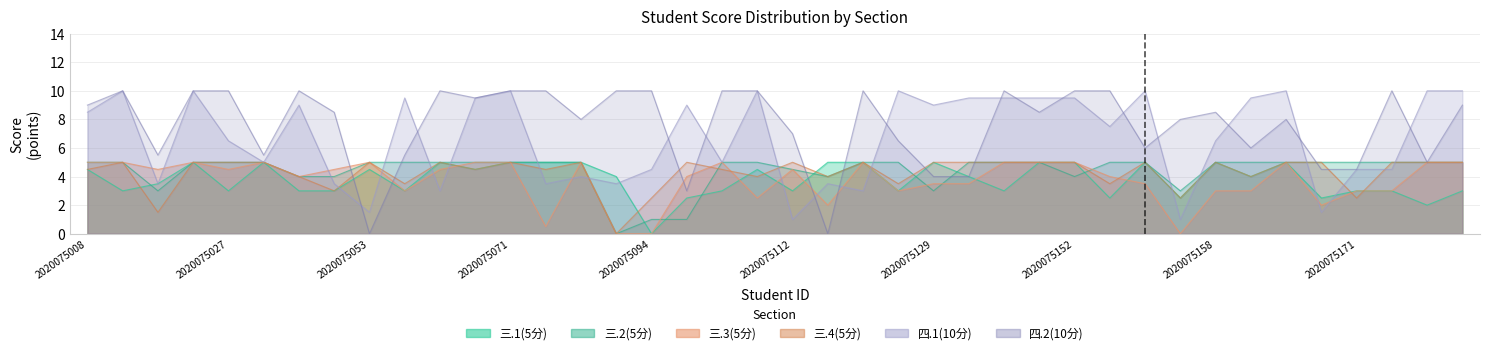

How many 三.1(5分) values are between 3 and 5?

34